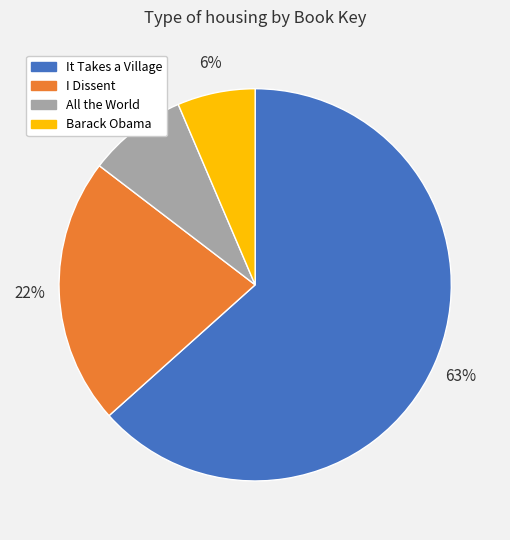

Which slice is the smallest?

Barack Obama